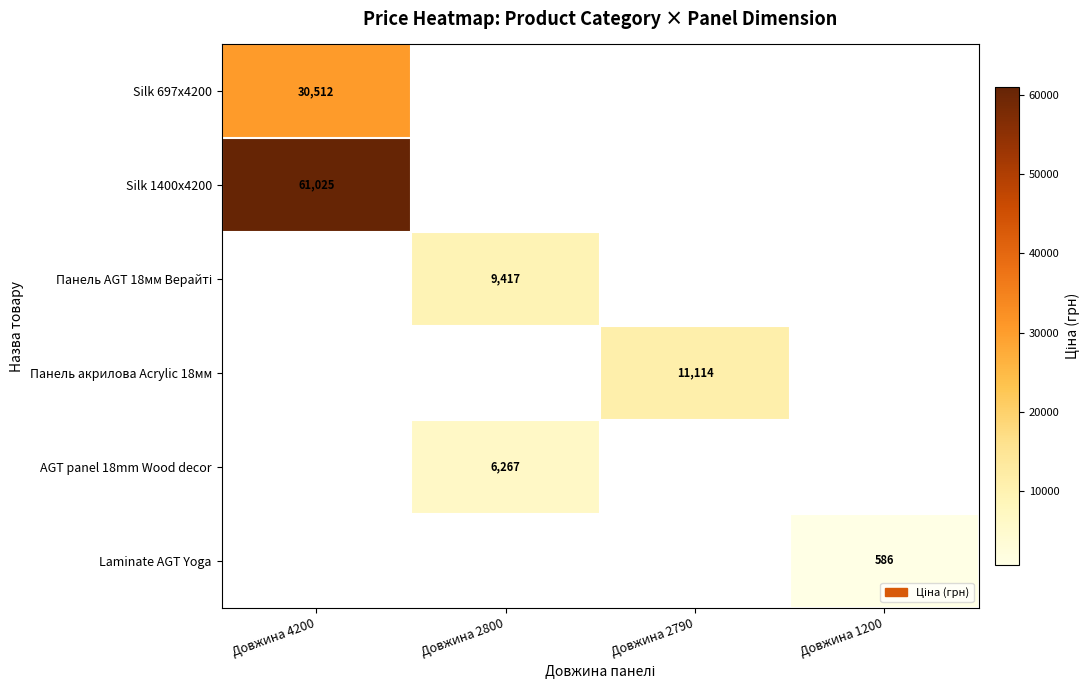

Between Довжина 1200 and Довжина 4200, which is larger?

Довжина 4200